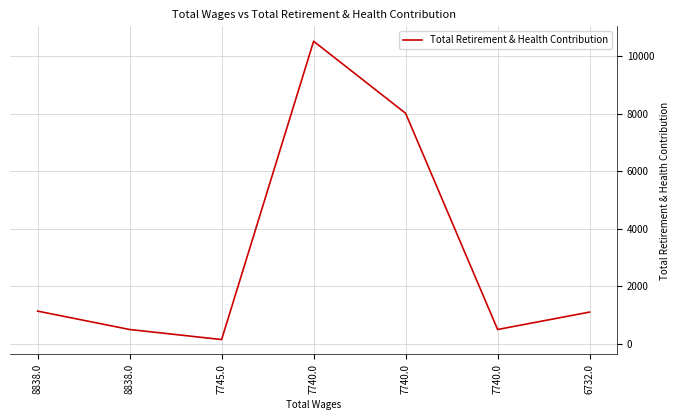

The chart shows a value of 8020 at 7740.0. True or false?

True